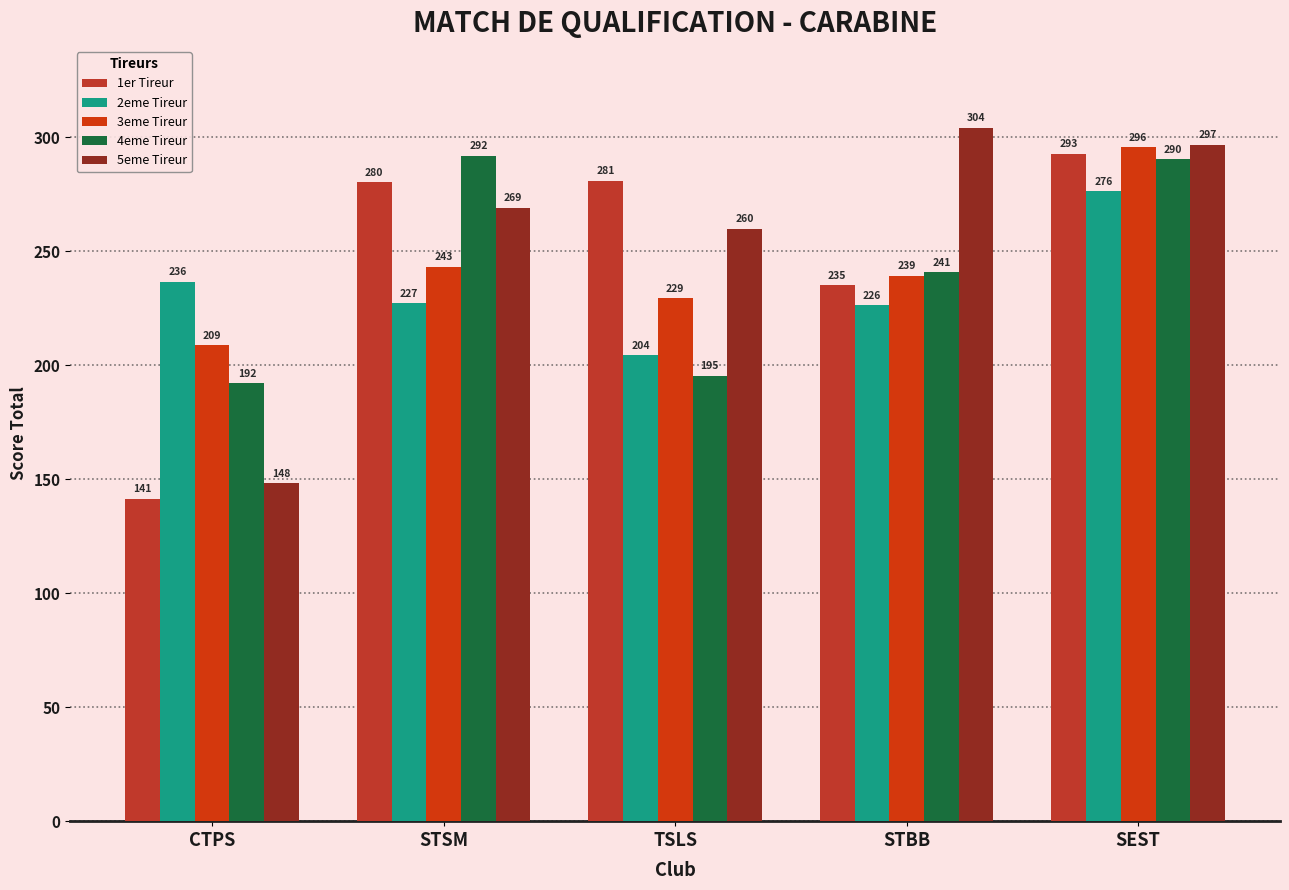

Is it true that 1er Tireur equals 292.8 at SEST?

True